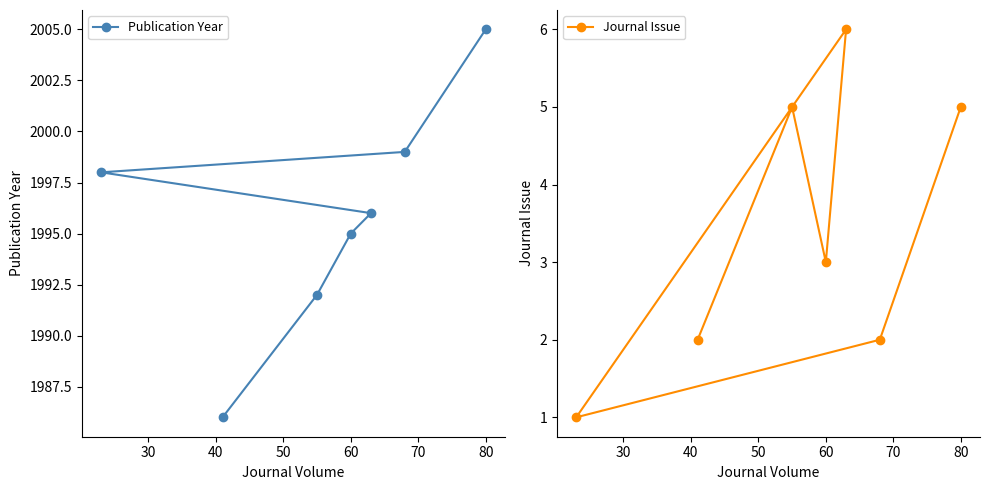

What is the difference between the maximum and minimum values in the Journal Issue series?

5